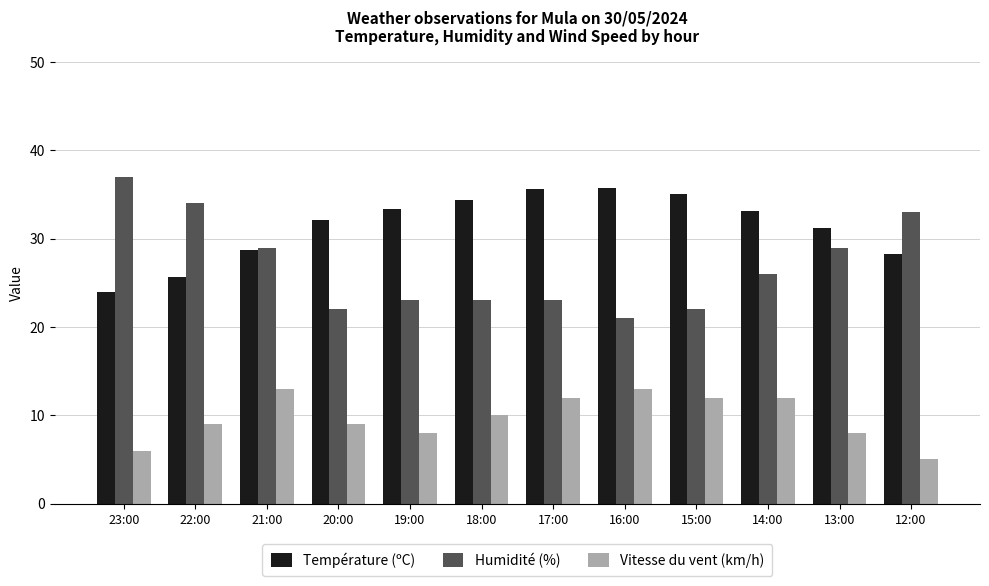

How many values in the Humidité (%) series are below 26?

6